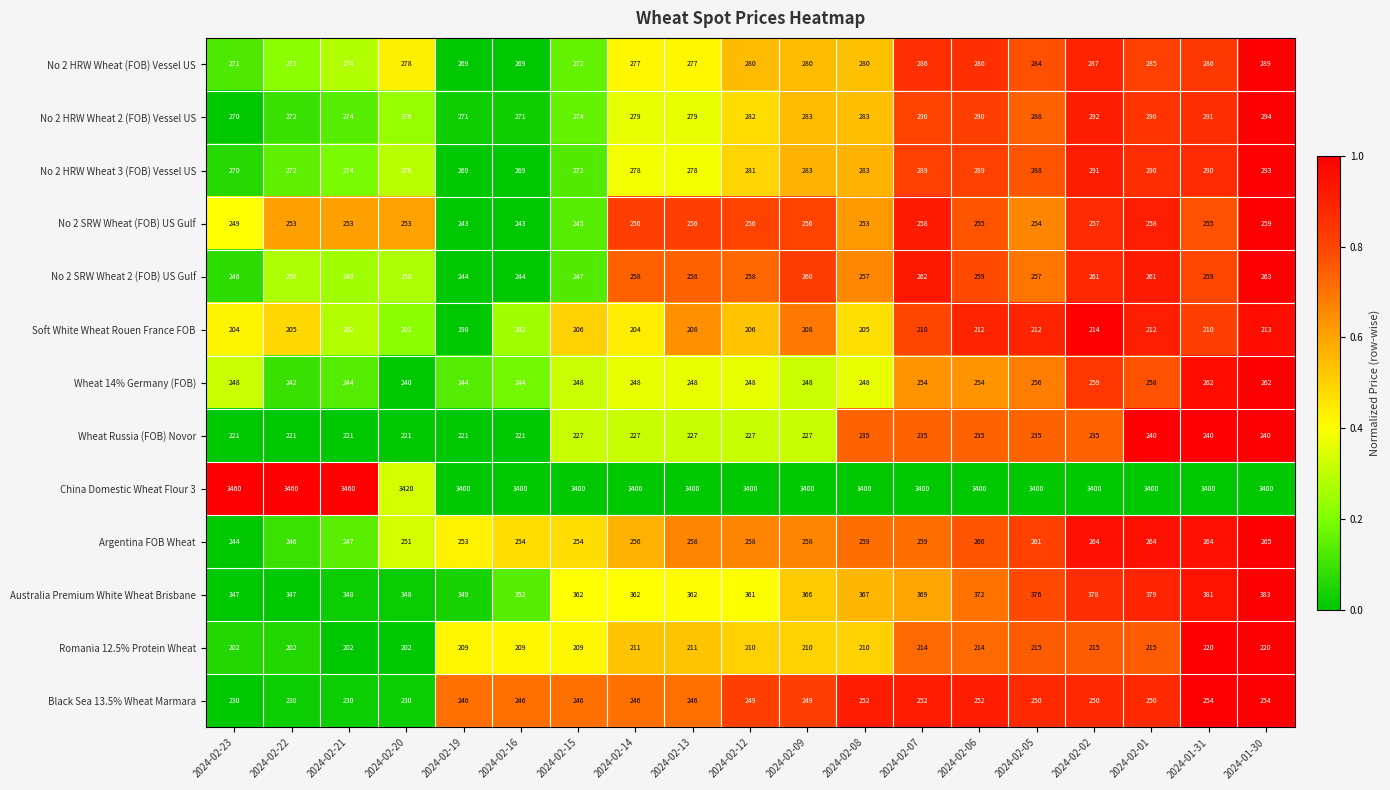

What is the difference between the second highest and minimum values in the Australia Premium White Wheat Brisbane series?

34